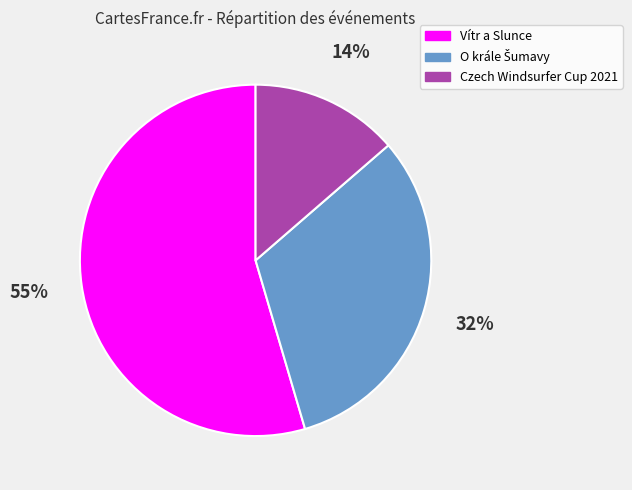

What is the largest slice in the pie chart?

Vítr a Slunce